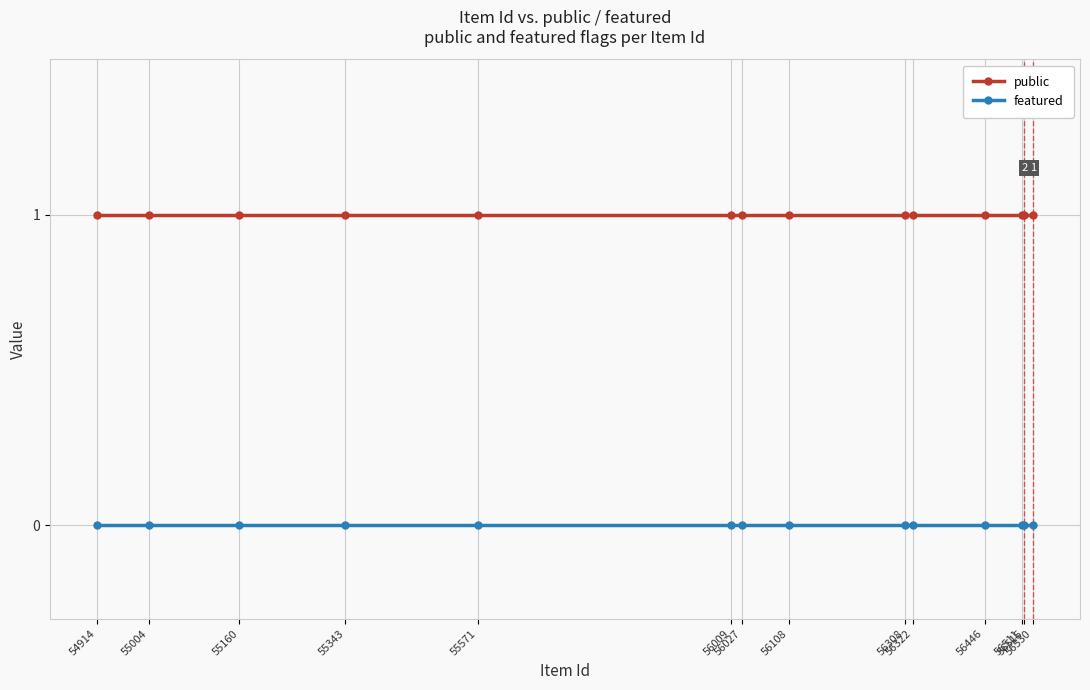

At how many categories does at least one series exceed 0?

14